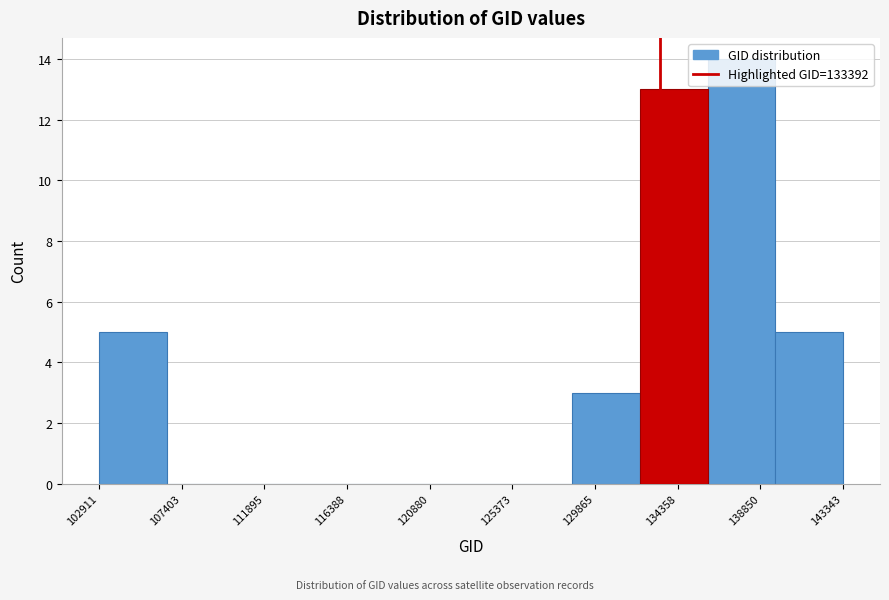

Which range on the x-axis has the tallest bar?

136000 to 139500